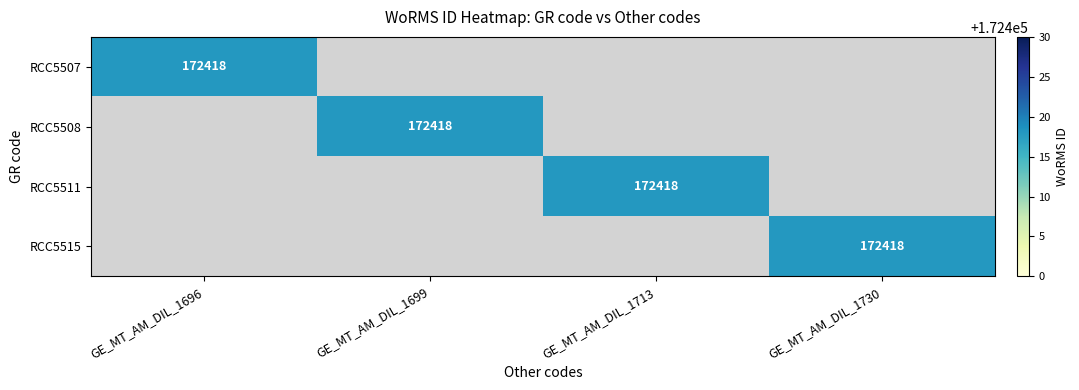

True or false: RCC5507 has a value of 172418 at GE_MT_AM_DIL_1696.

True